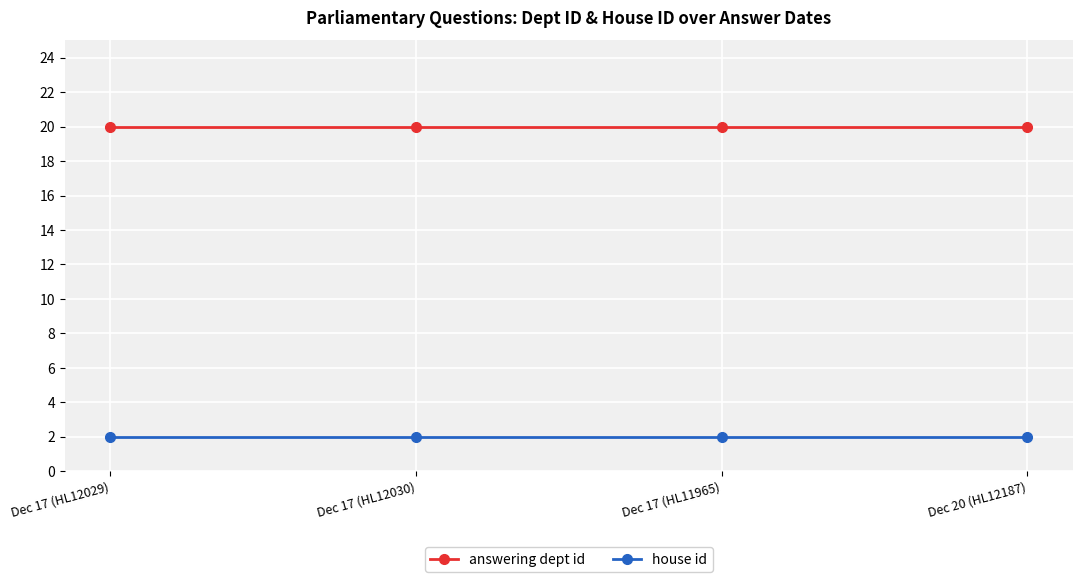

Reading right to left, transcribe all the data shown in this chart.

answering dept id: 20	20	20	20
house id: 2	2	2	2